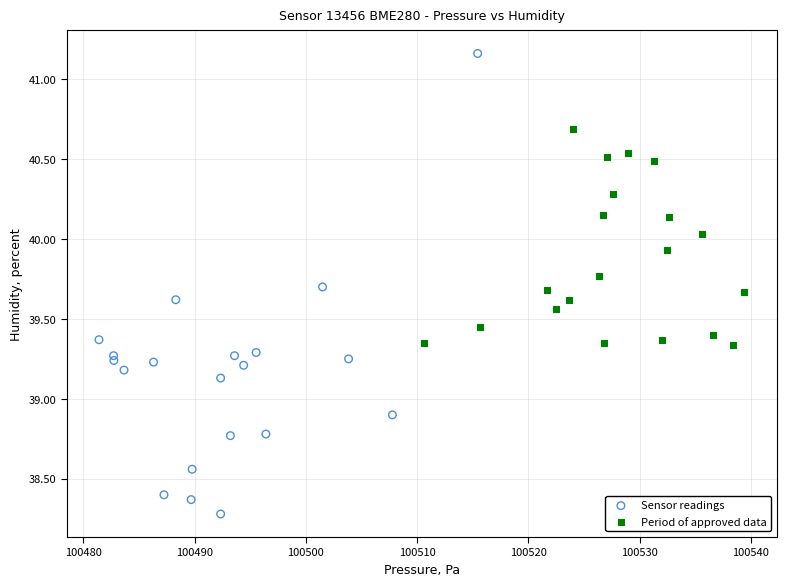

Which series has the largest Y range (max minus min)?

Sensor readings